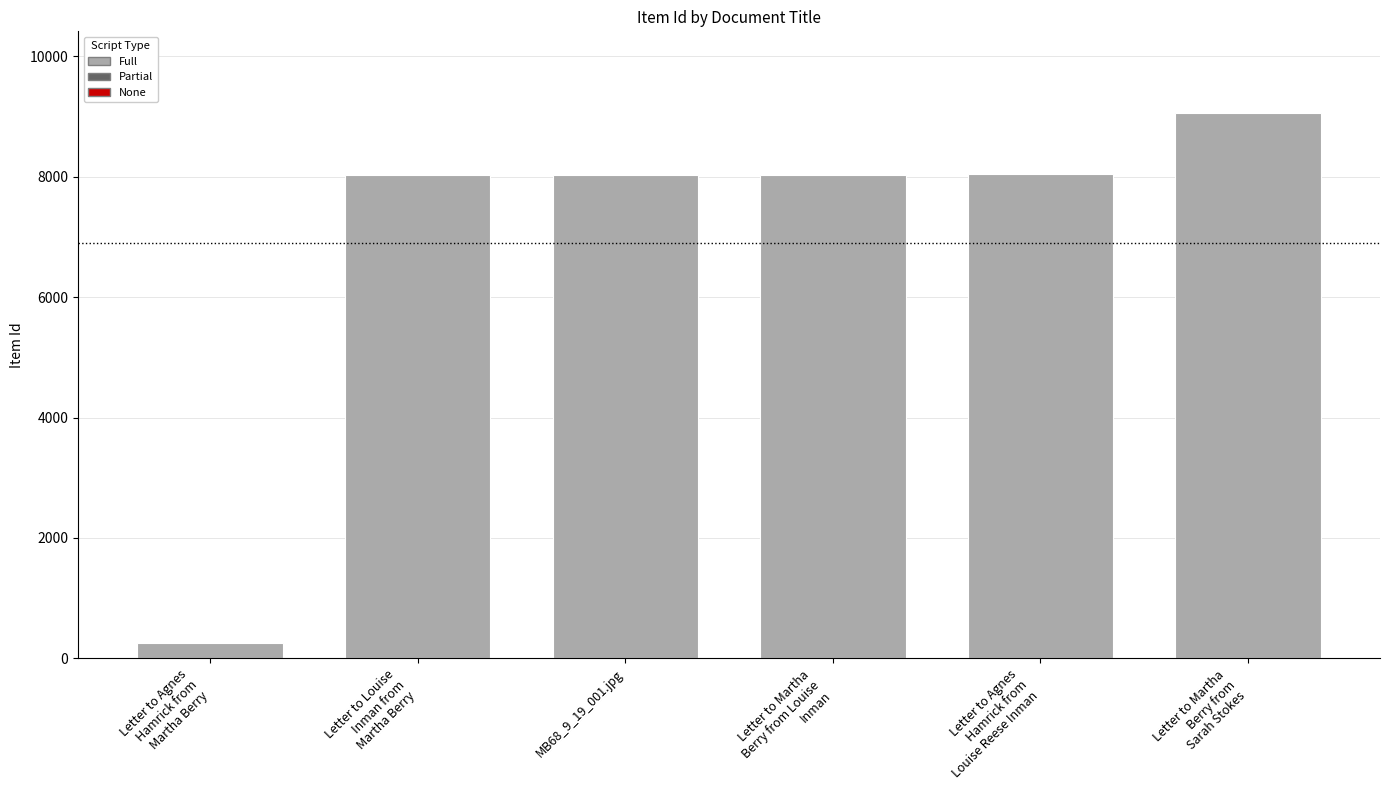

Are the bars horizontal?

No